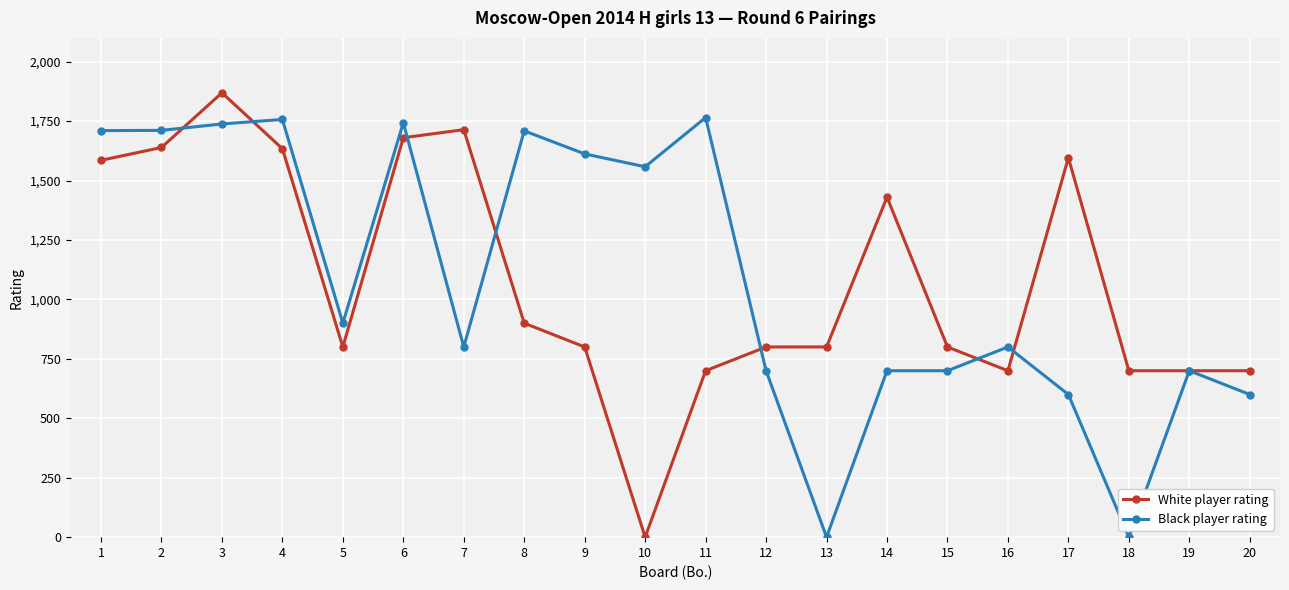

Where does the White player rating series first go above 800?

1